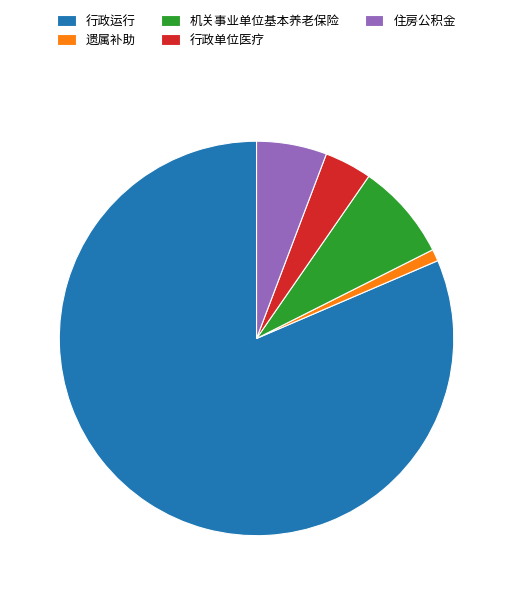

Approximately how many times larger is the value at 行政单位医疗 compared to 遗属补助?

4.0